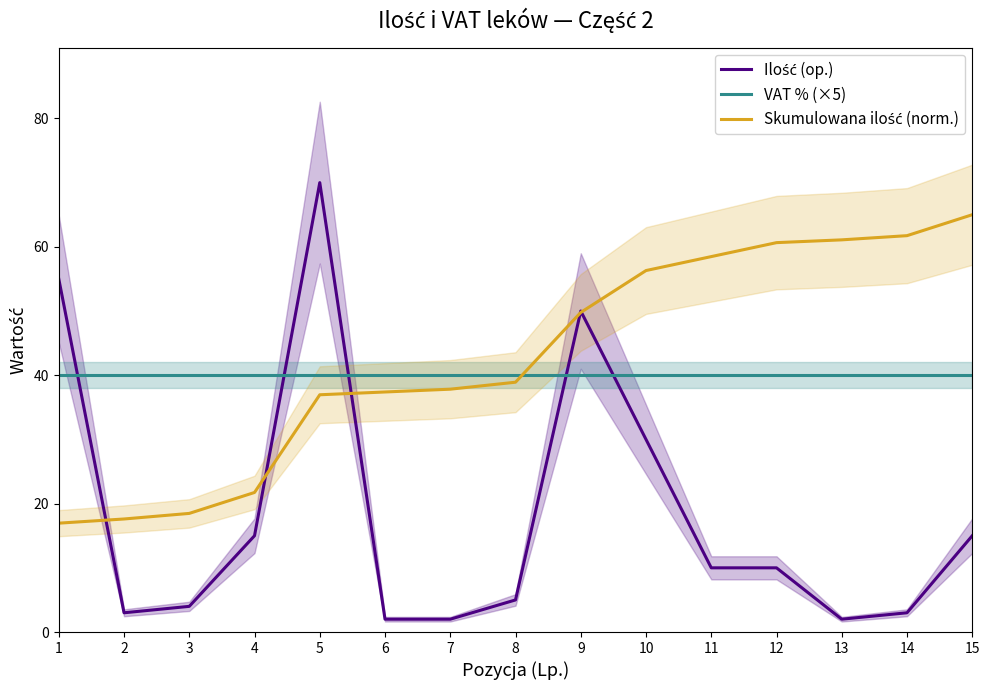

At which category does Ilość (op.) reach its first local peak?

5